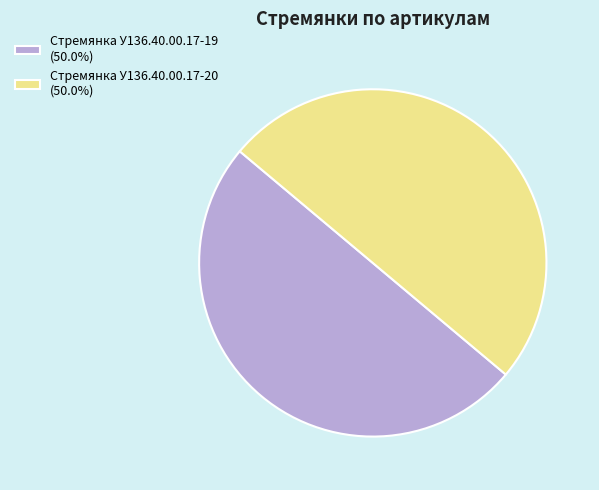

Combined, do Стремянка У136.40.00.17-20 (50.0%) and Стремянка У136.40.00.17-19 (50.0%) account for over 50%?

Yes